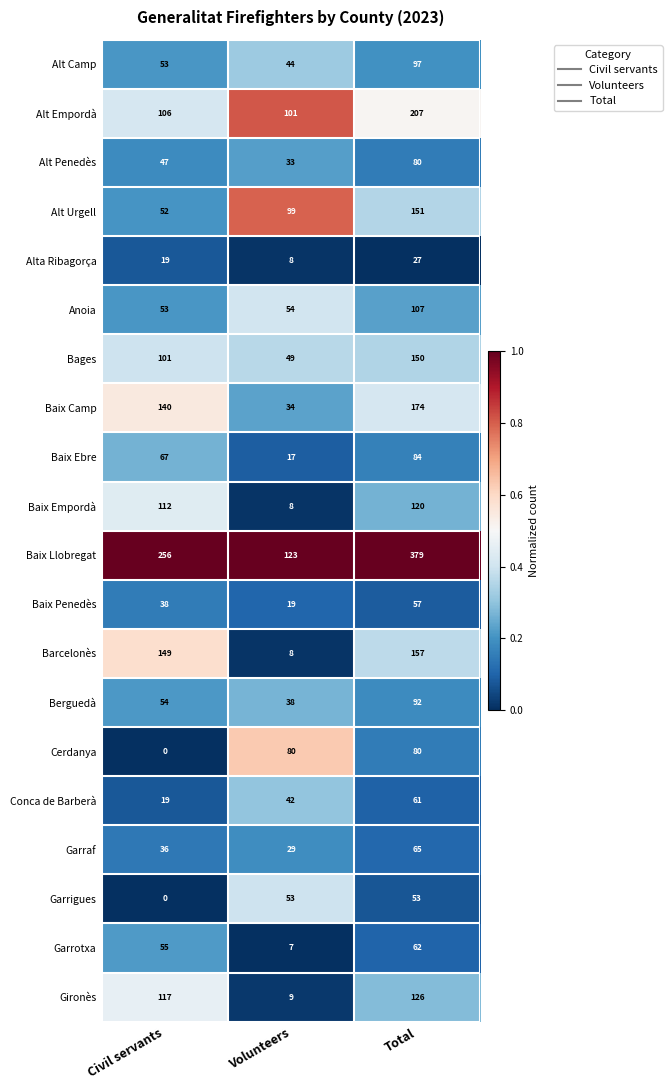

What is the spread (max minus min) of values at Civil servants?

256